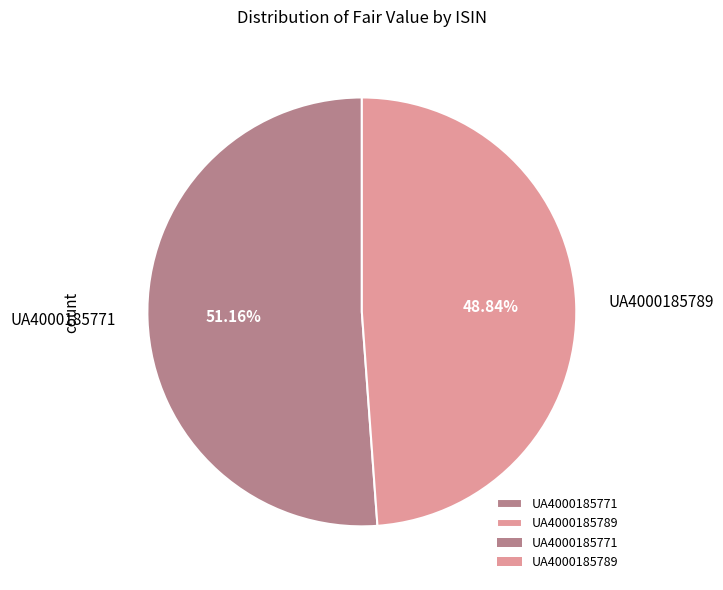

To the nearest percent, what is the combined percentage of UA4000185789 and UA4000185771?

100%